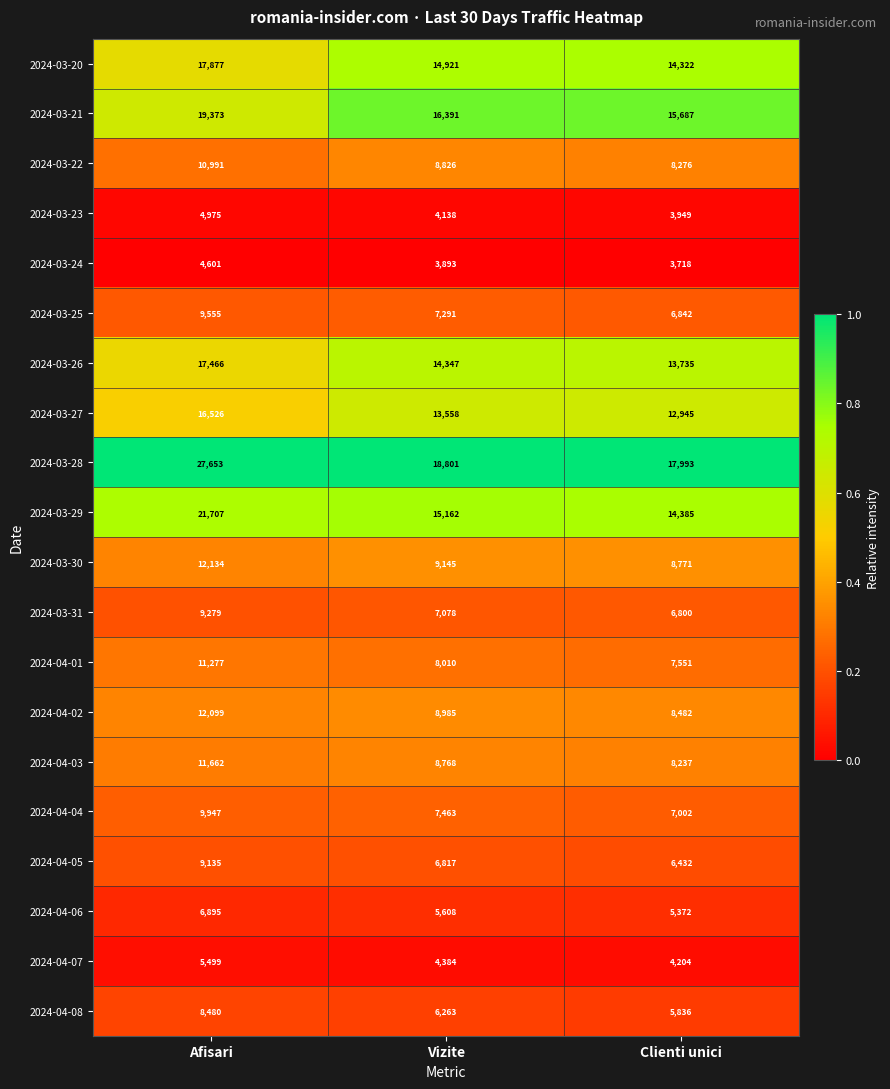

What value does the 2024-03-22 series have at Vizite, to the nearest 10?

8830